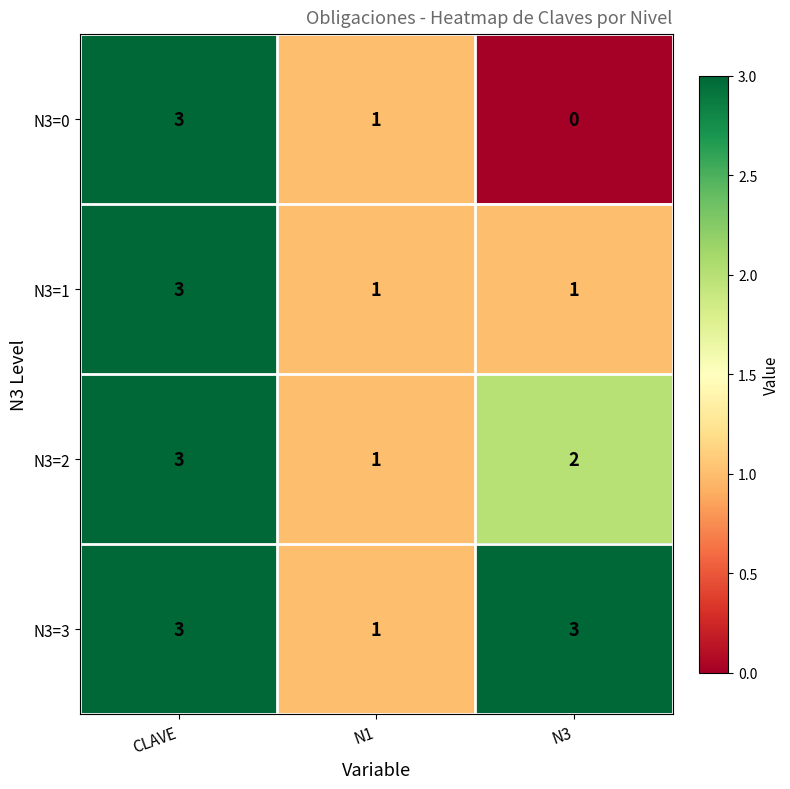

What is the sum of the N3=2 values at N3 and CLAVE?

5